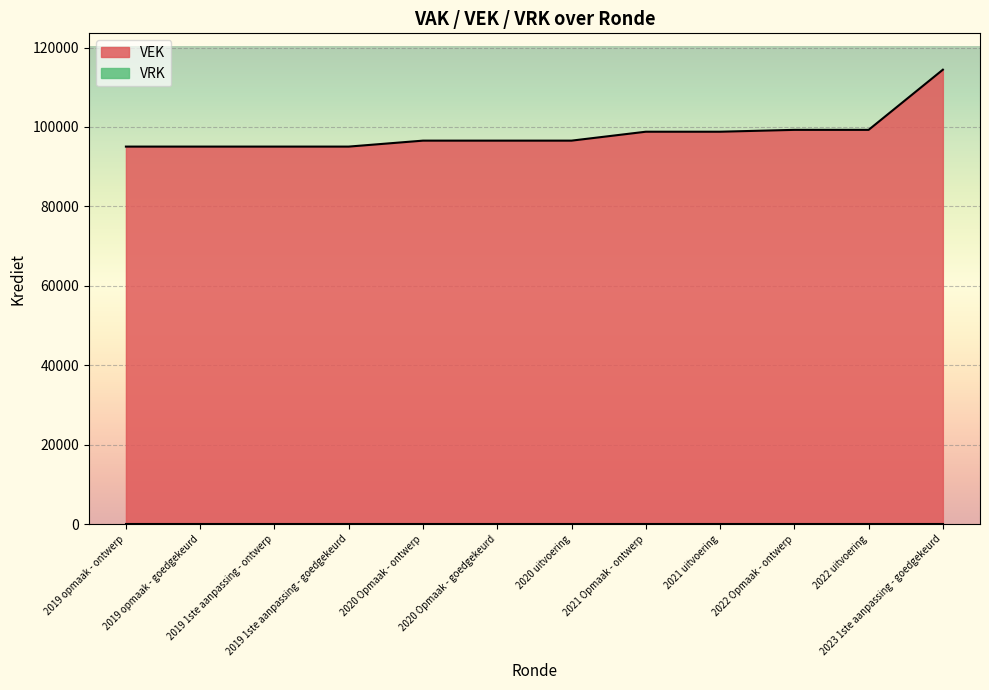

Which has a higher value, 2019 opmaak - goedgekeurd or 2022 Opmaak - ontwerp?

2022 Opmaak - ontwerp